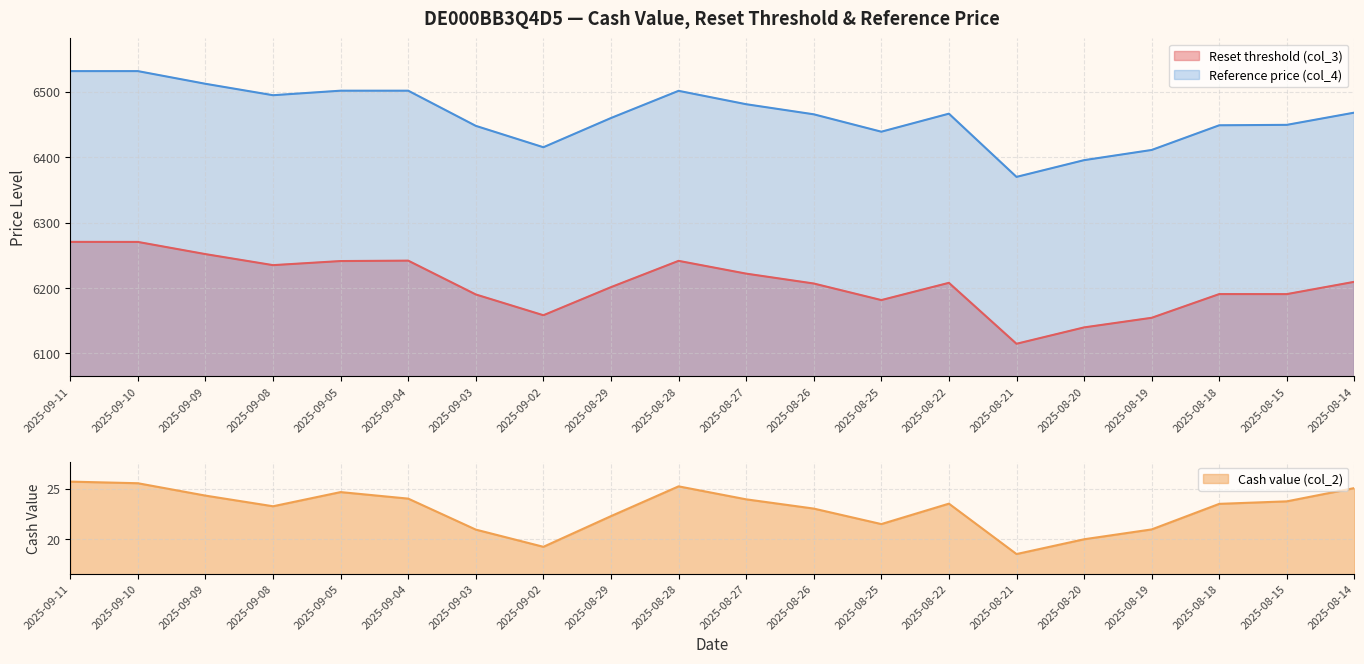

Which has a higher value, 2025-08-28 or 2025-09-03?

2025-08-28